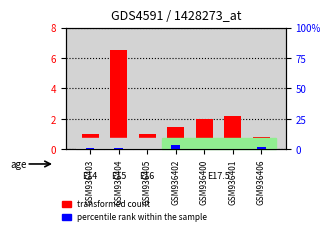

Count the number of data series in this chart.

2